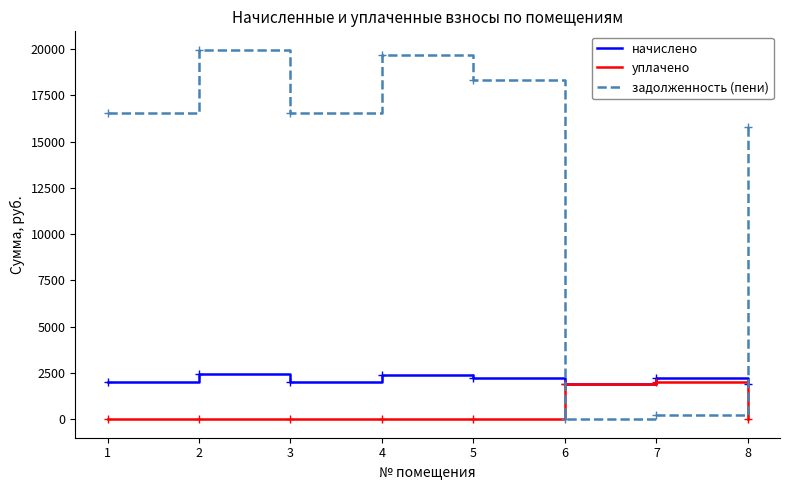

True or false: уплачено and задолженность (пени) intersect in this chart.

True